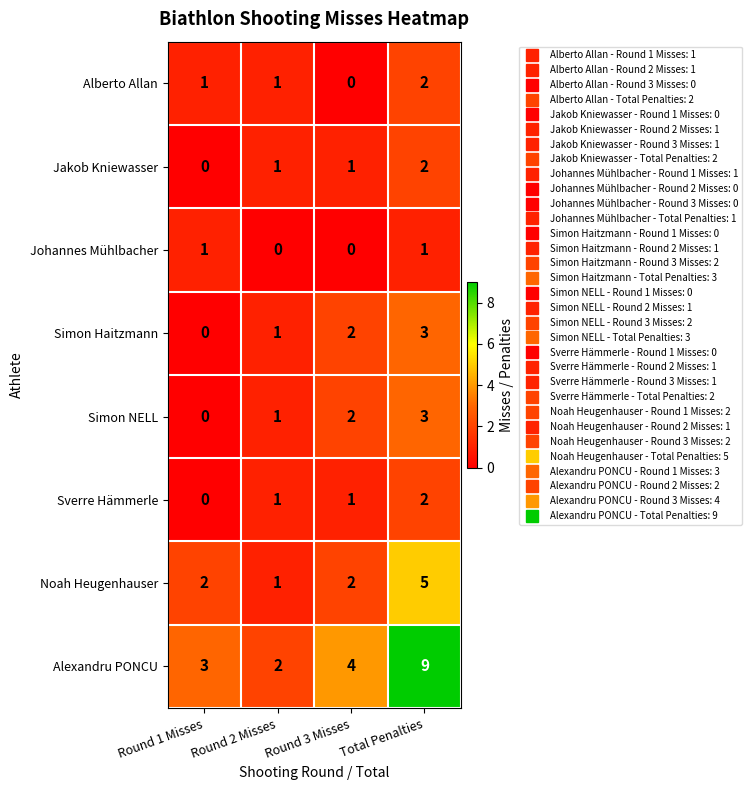

True or false: Noah Heugenhauser has a value of 3 at Round 1 Misses.

False